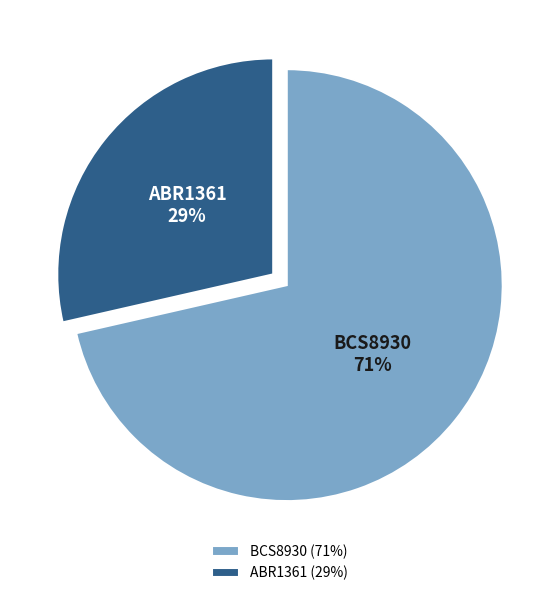

What percentage is the BCS8930 slice, to the nearest percent?

71%